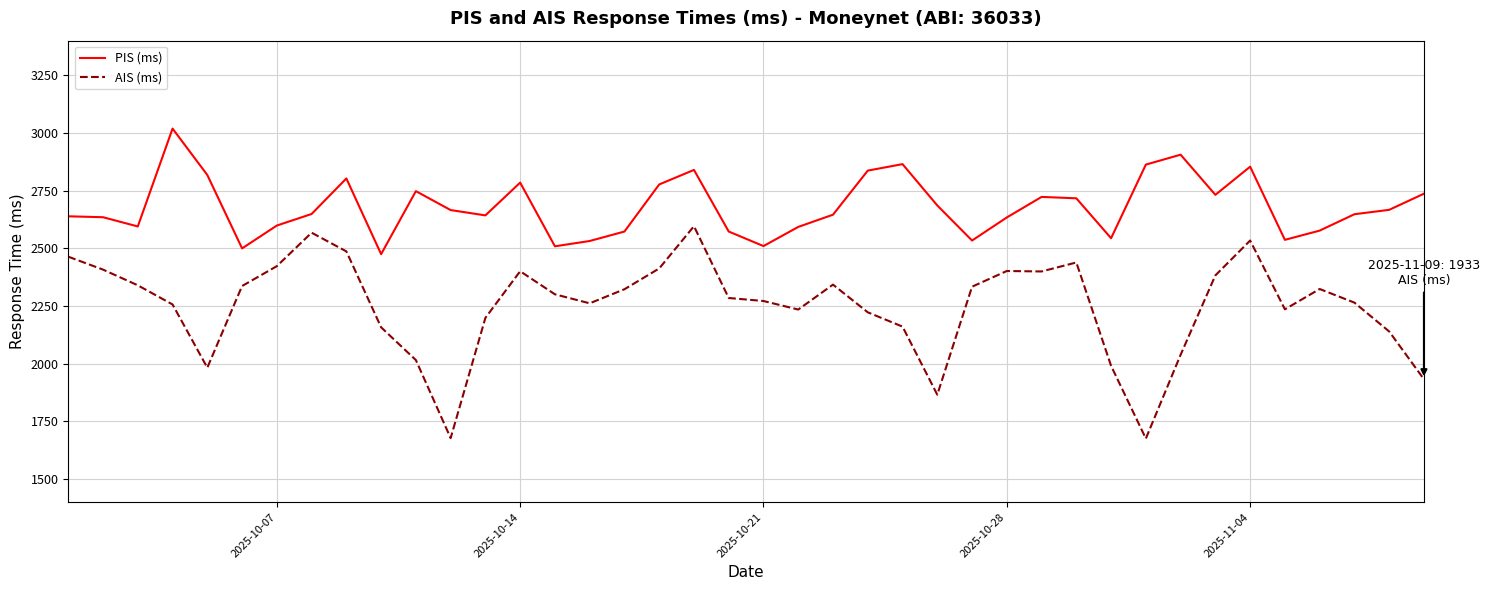

Rank the series by their average value, from highest to lowest.

PIS (ms), AIS (ms)